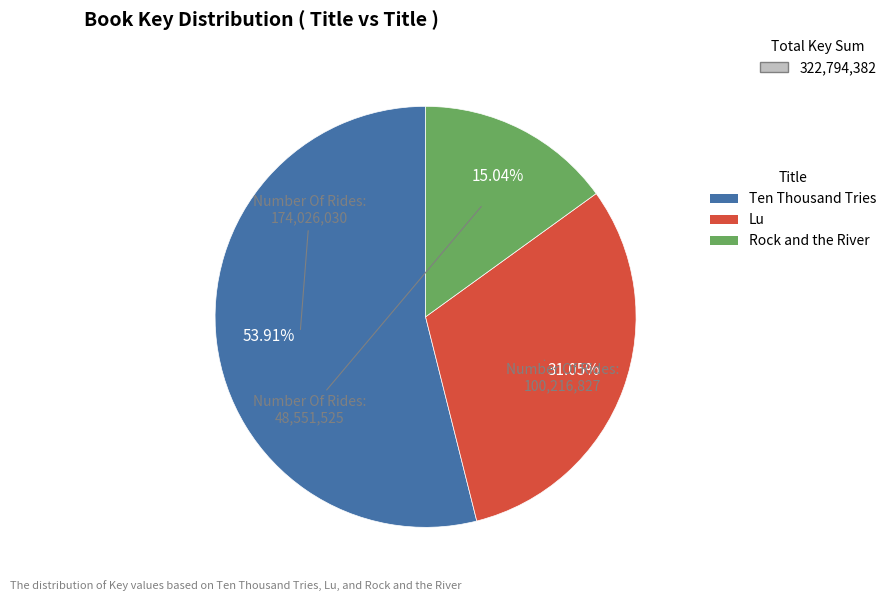

True or false: Rock and the River accounts for 15% of the total.

True